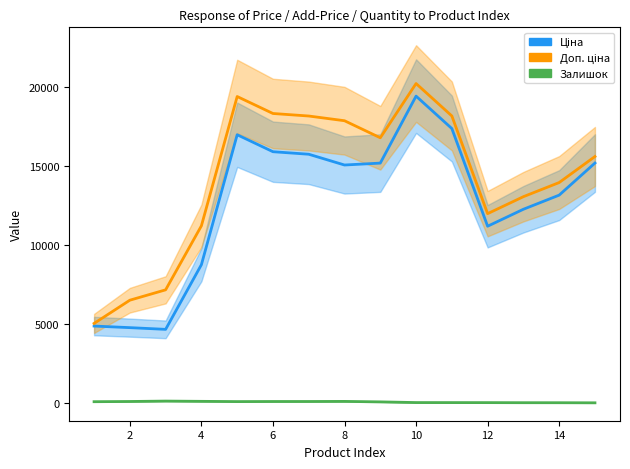

True or false: Доп. ціна has more than 2 points higher than both neighbors.

False